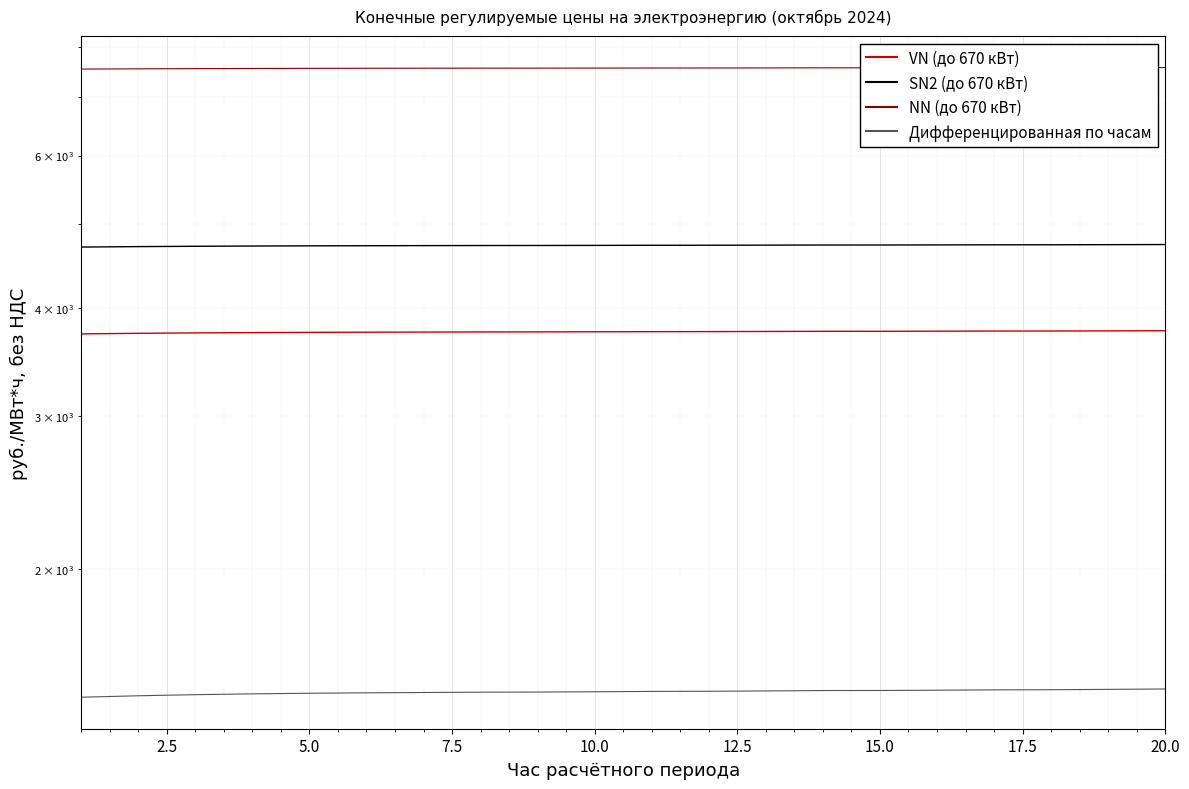

True or false: NN (до 670 кВт) and VN (до 670 кВт) cross at least once.

False